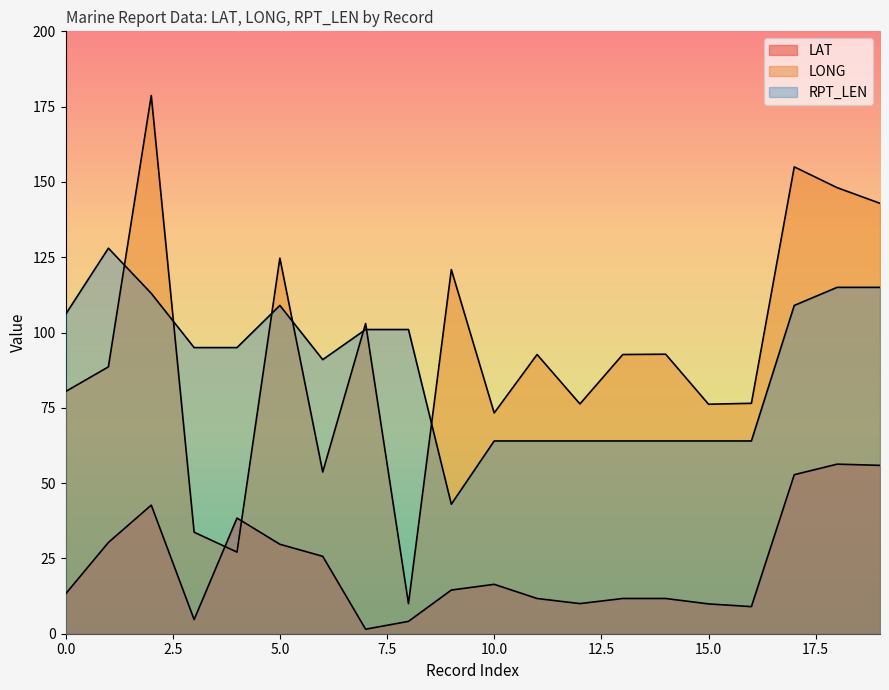

How many lines are shown in the chart?

3